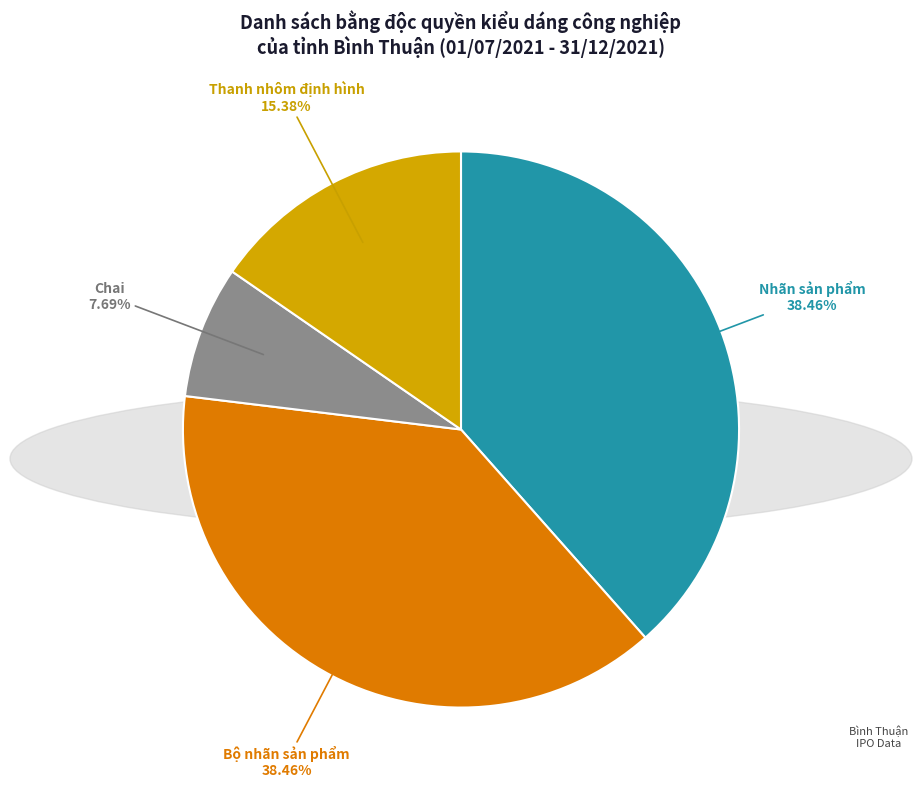

Does any single category account for the majority?

No